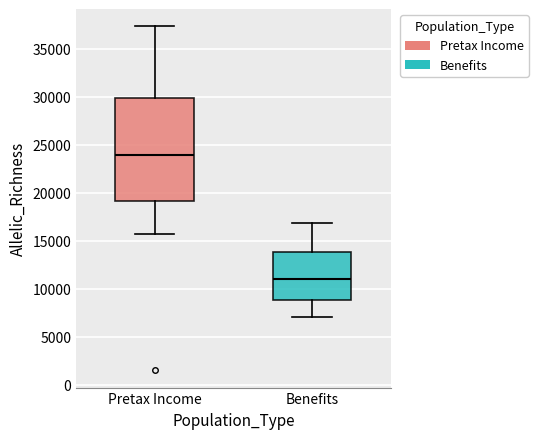

Reading left to right, read every box against the y-axis: the position of its median line, the range the box covers, and the ends of its whiskers. The values are not printed on the chart, so give them approximately, as read against the axis.

Pretax Income: median 24000, box 19000 to 30000, whiskers 15500 to 37500
Benefits: median 11000, box 9000 to 14000, whiskers 7000 to 17000